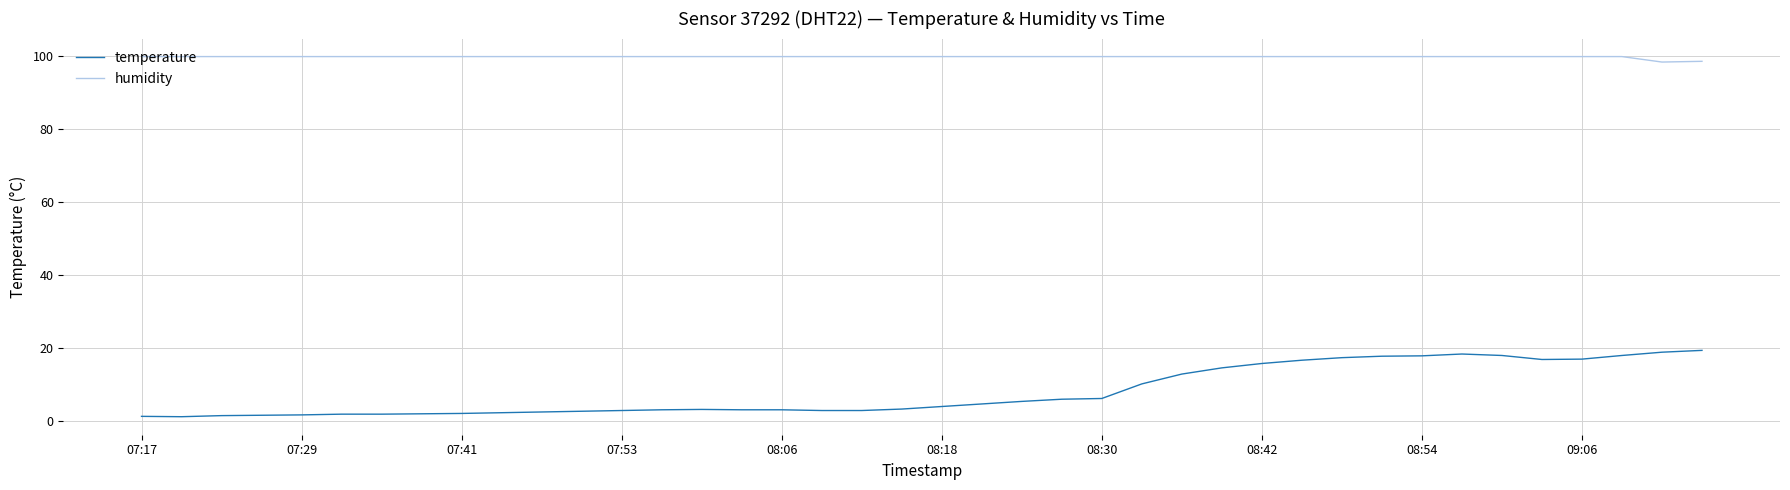

Which series has the largest total across all categories?

humidity